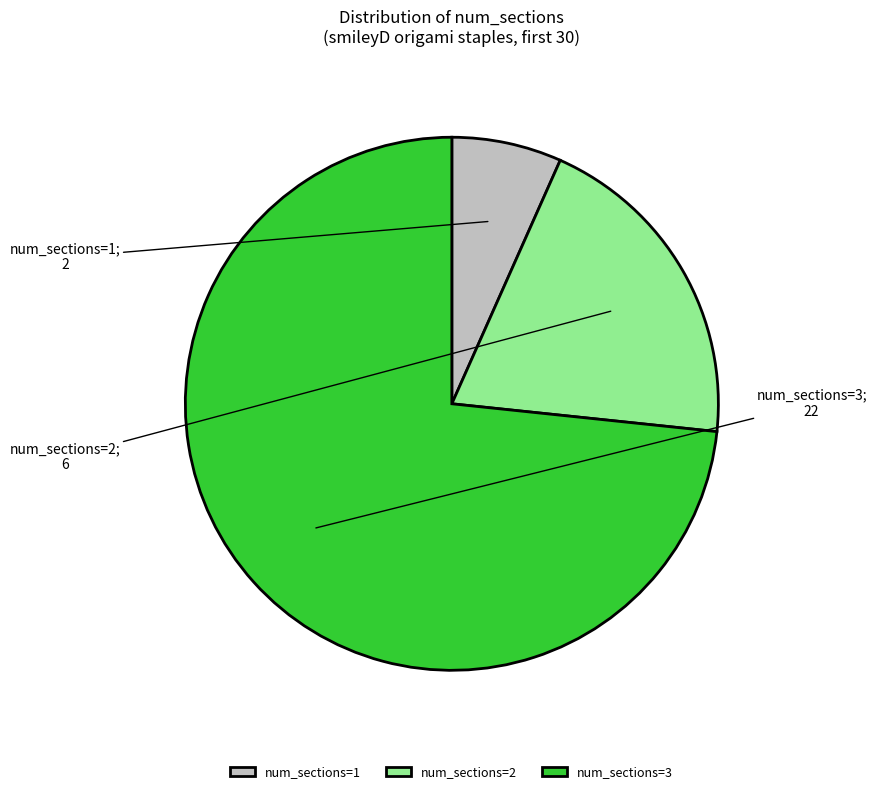

What is the majority slice?

num_sections=3